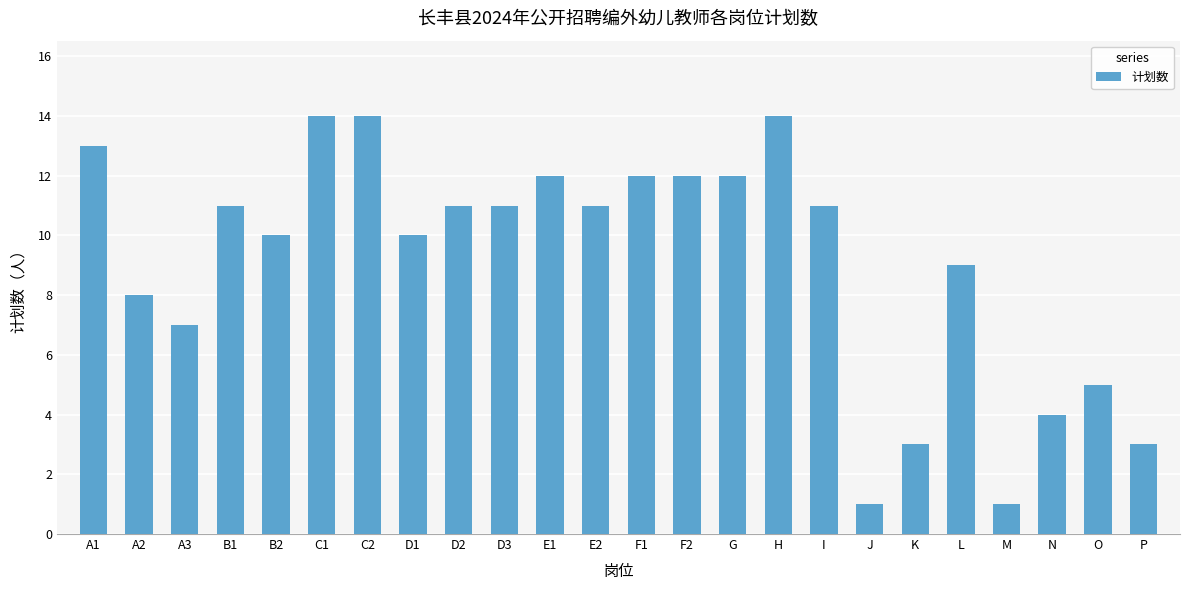

What is the average value?

9